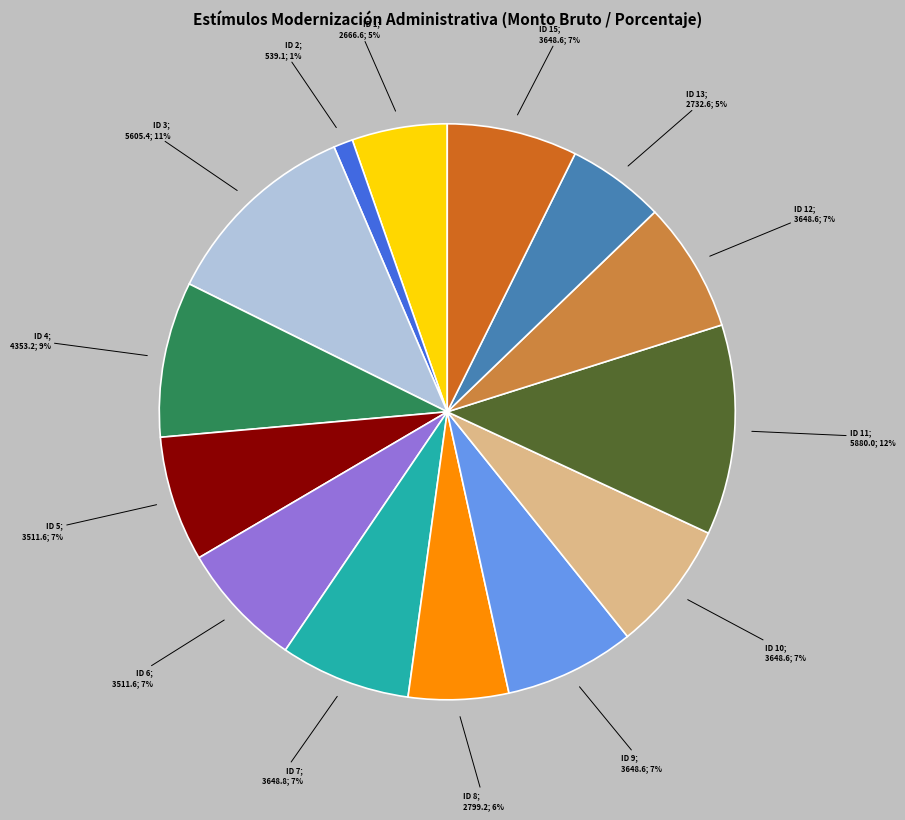

How many slices are in this pie chart?

14